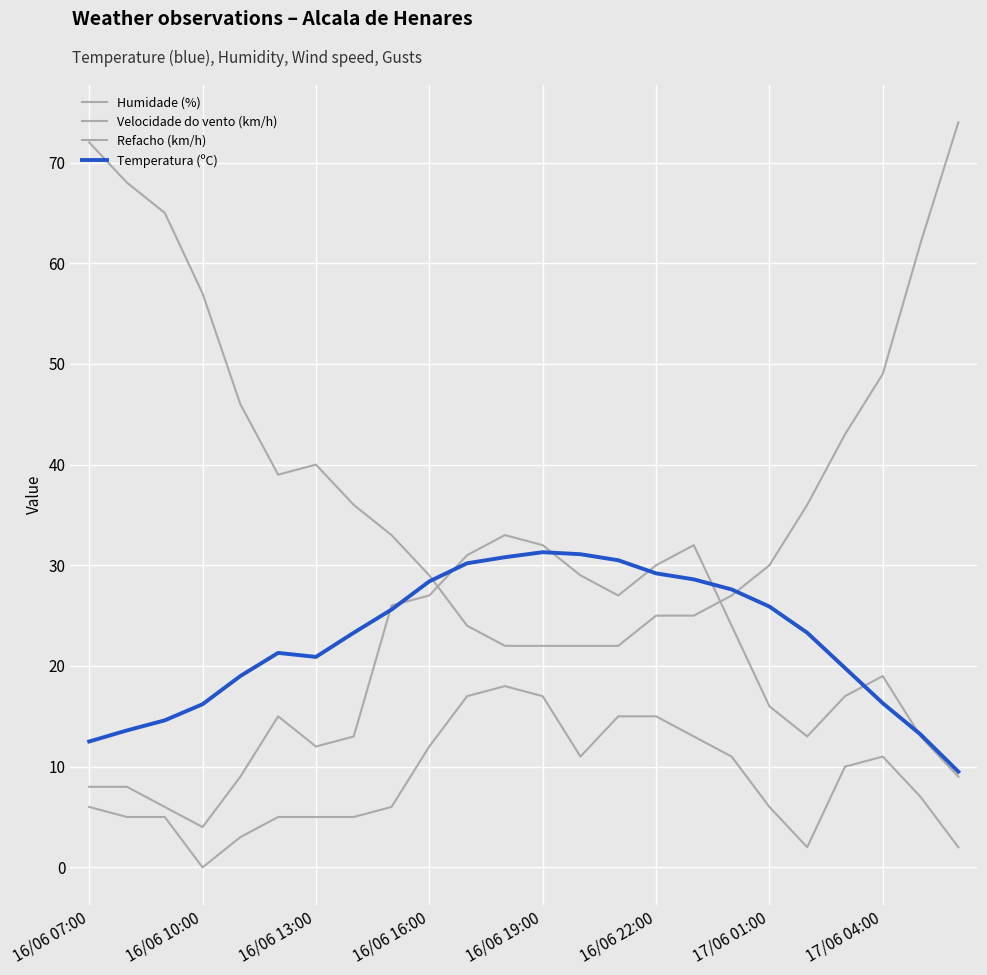

Is this an area chart (filled region under the line)?

No